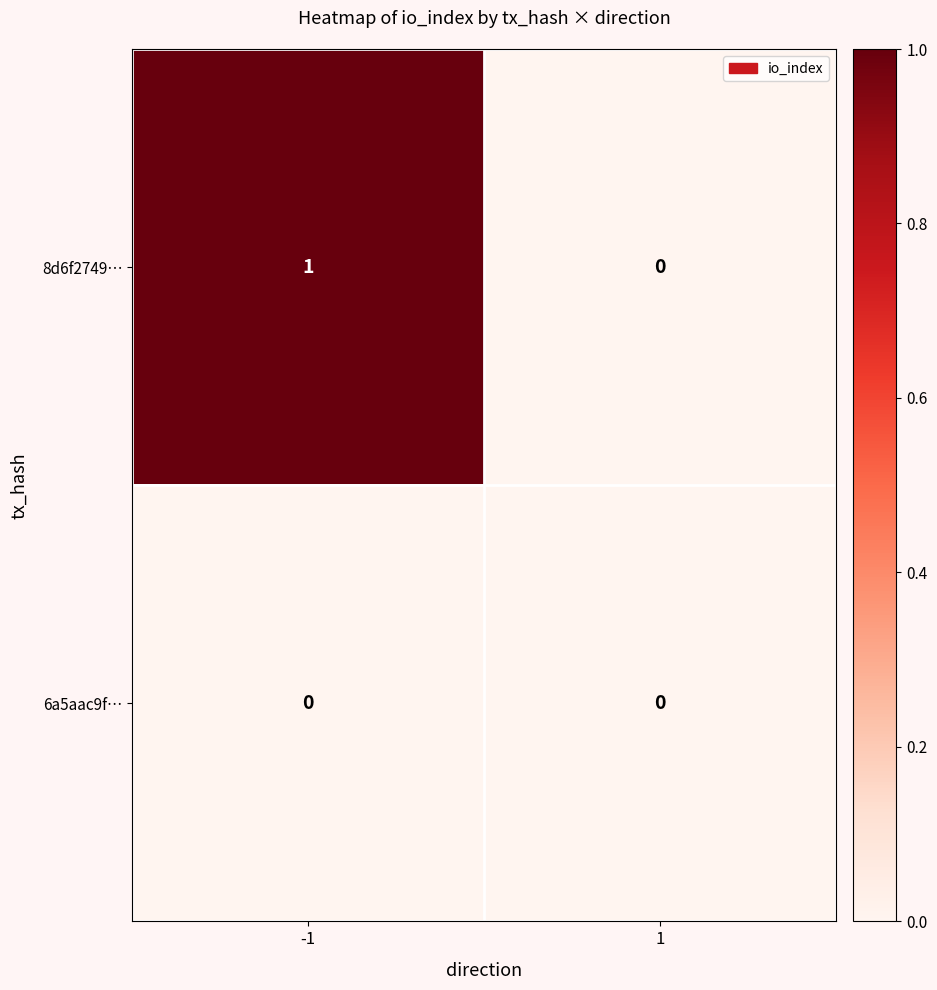

Between -1 and 1, which series saw the biggest shift?

8d6f2749…